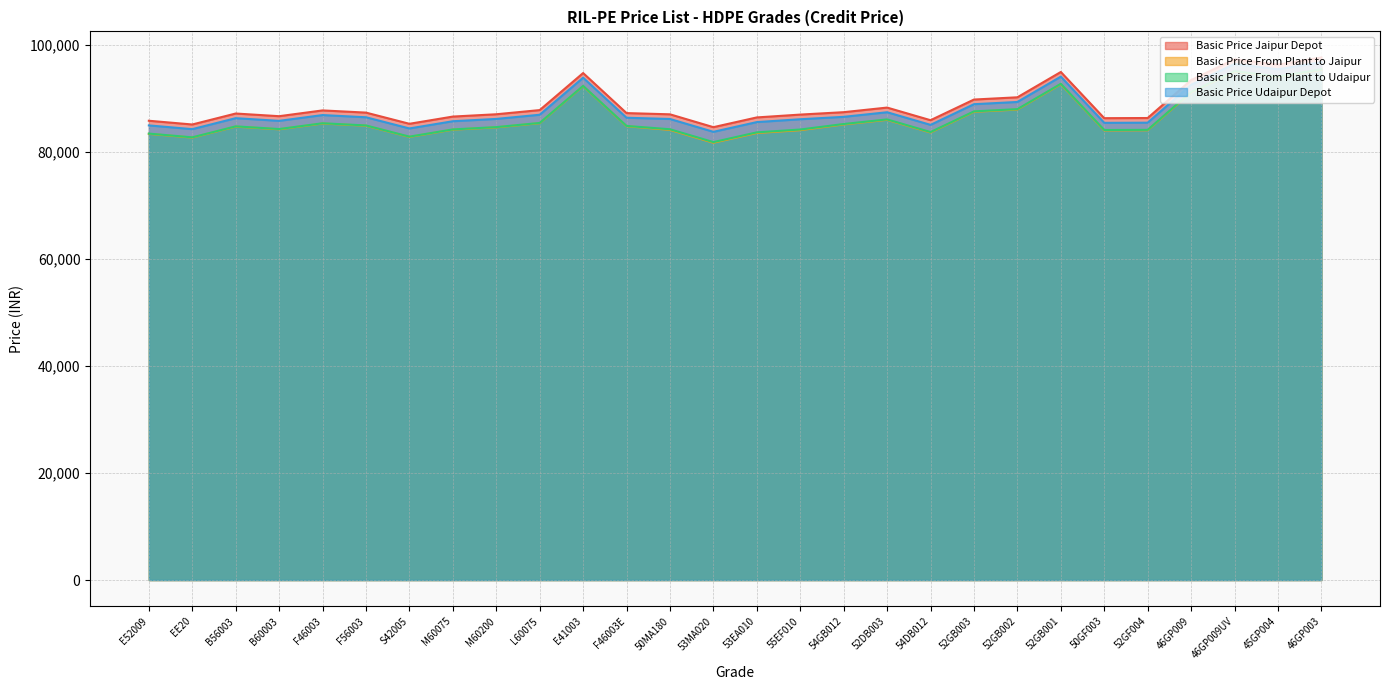

True or false: Basic Price Jaipur Depot and Basic Price From Plant to Jaipur intersect in this chart.

False